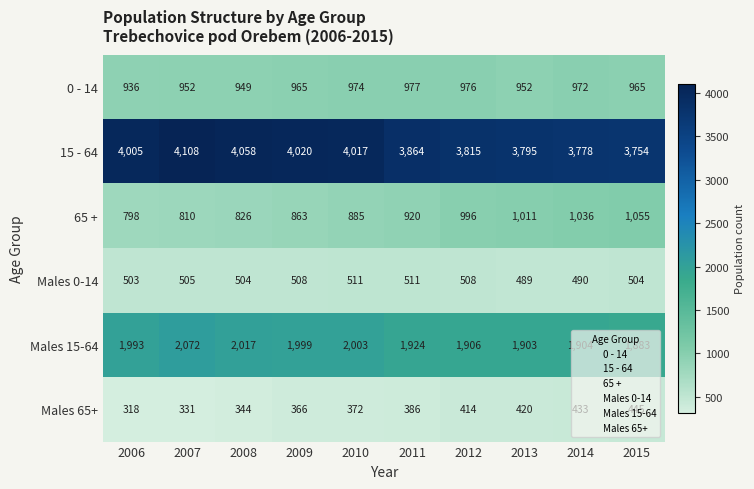

What is the spread (max minus min) of values at 2006?

3687